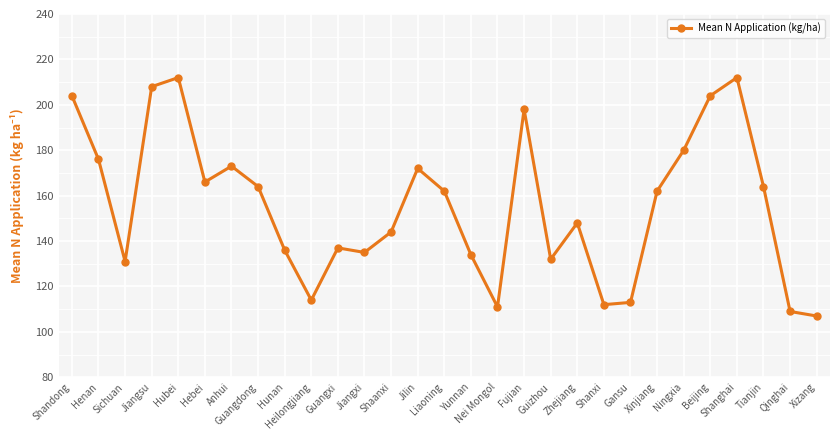

The value at Shaanxi is 144. True or false?

True